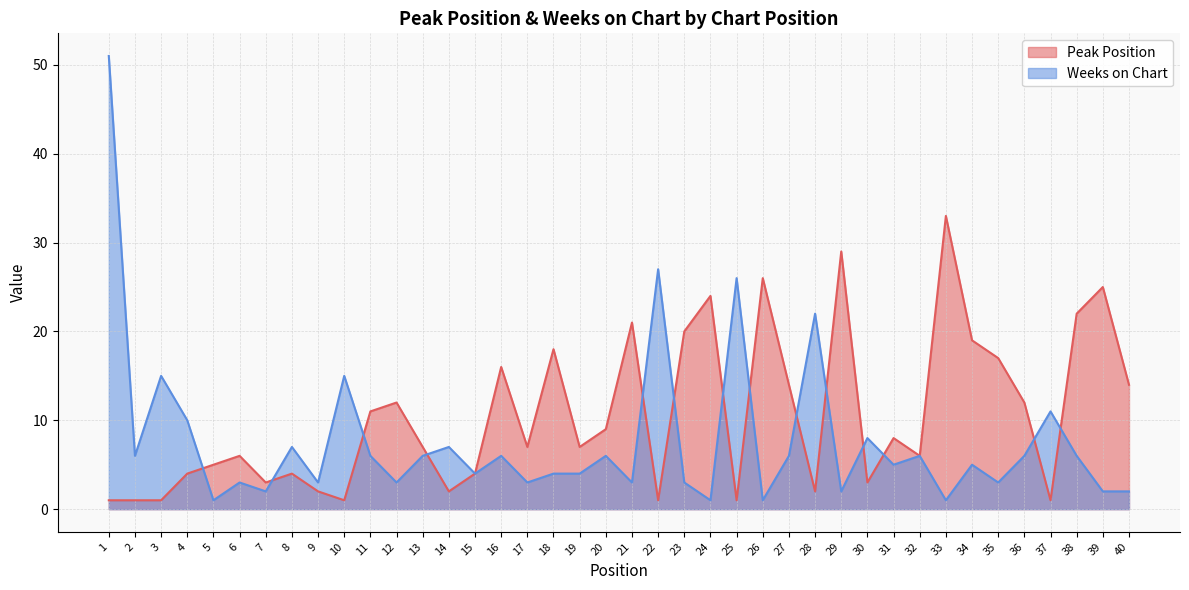

What is the lowest value of the Peak Position series?

1